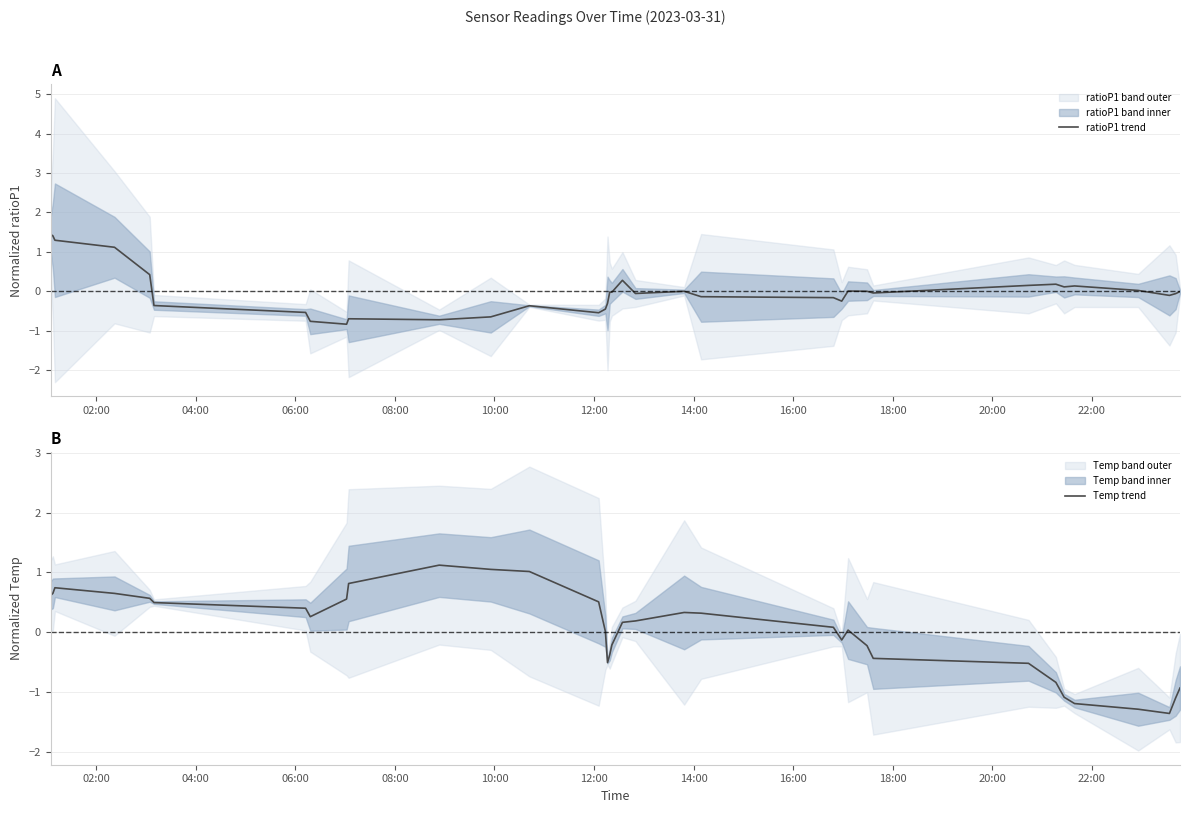

What is the highest value of the ratioP1 trend series?

1.4